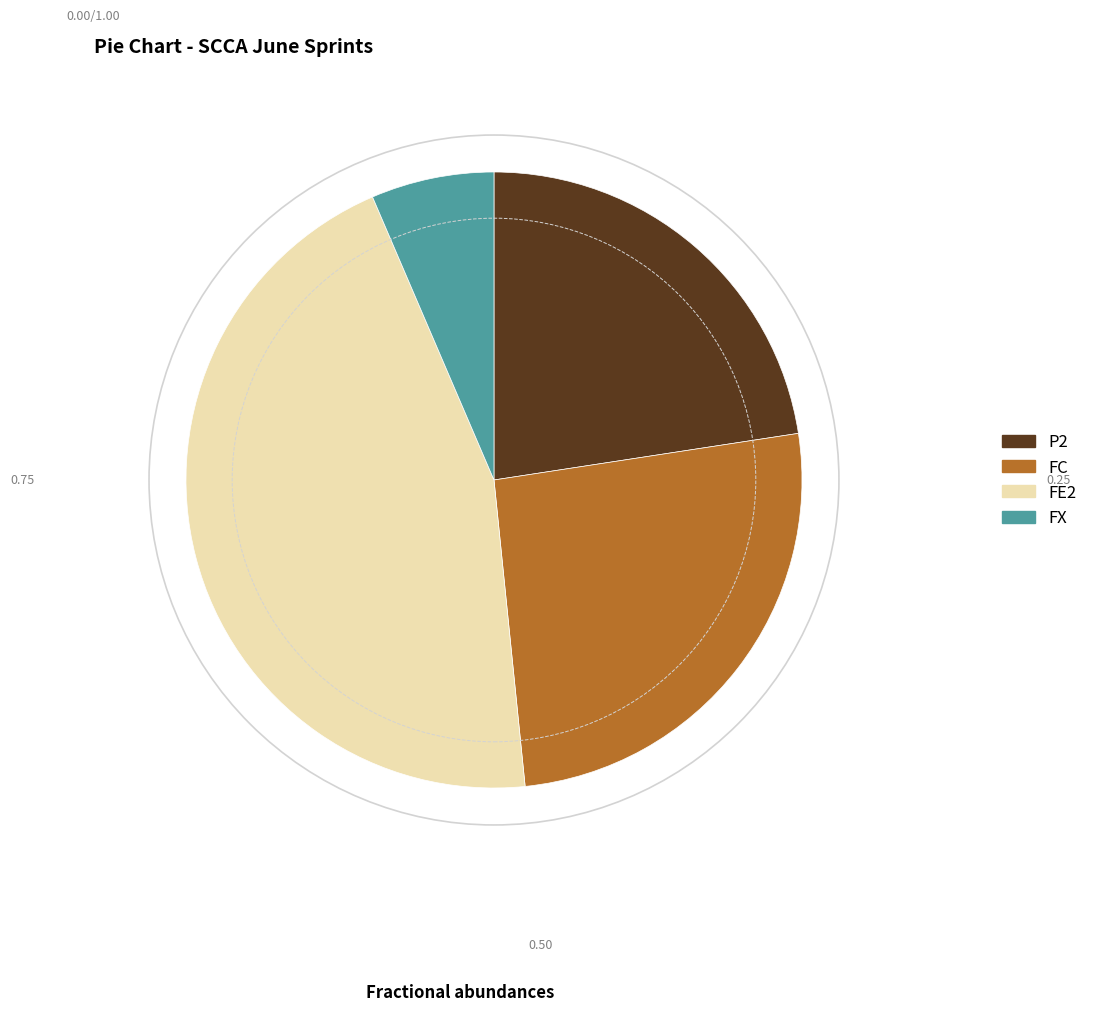

Is there any slice that represents more than half of the pie?

No